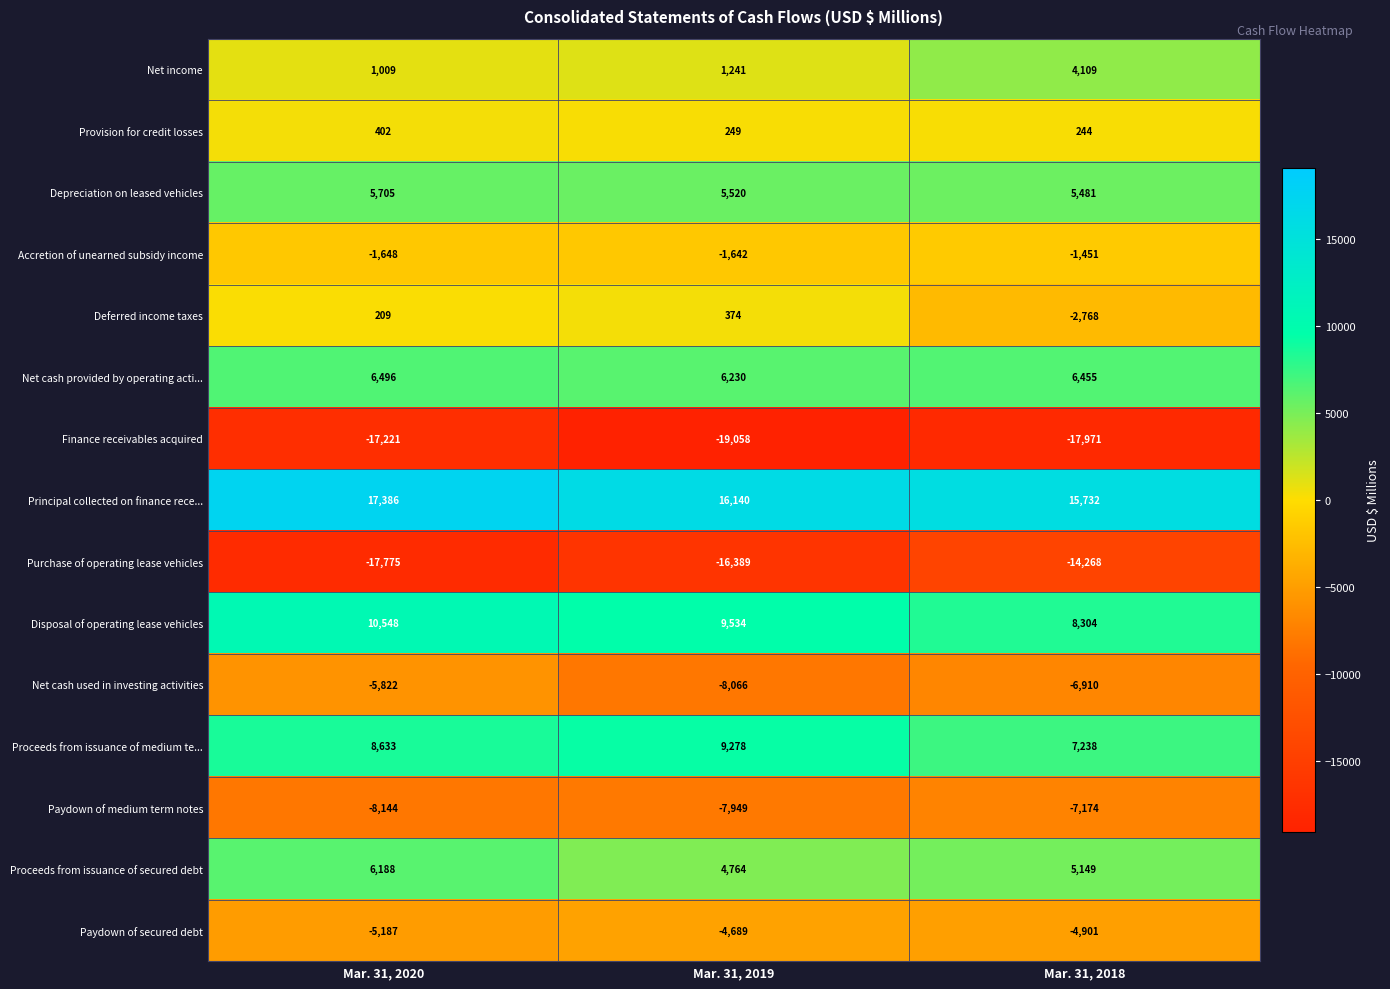

The value of Deferred income taxes at Mar. 31, 2019 is 374. True or false?

True